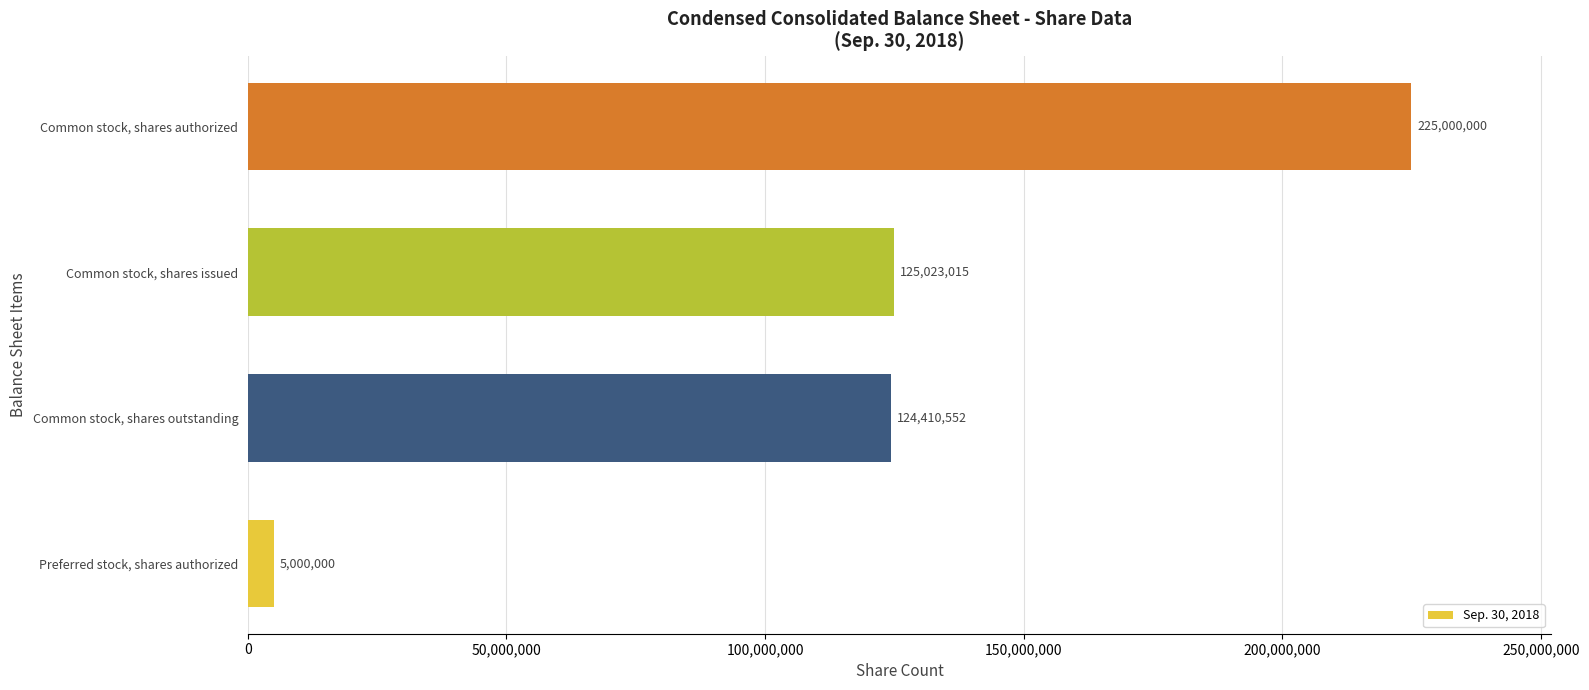

Reading bottom to top, transcribe all the data shown in this chart.

Preferred stock, shares authorized=5000000	Common stock, shares outstanding=124410552	Common stock, shares issued=125023015	Common stock, shares authorized=225000000